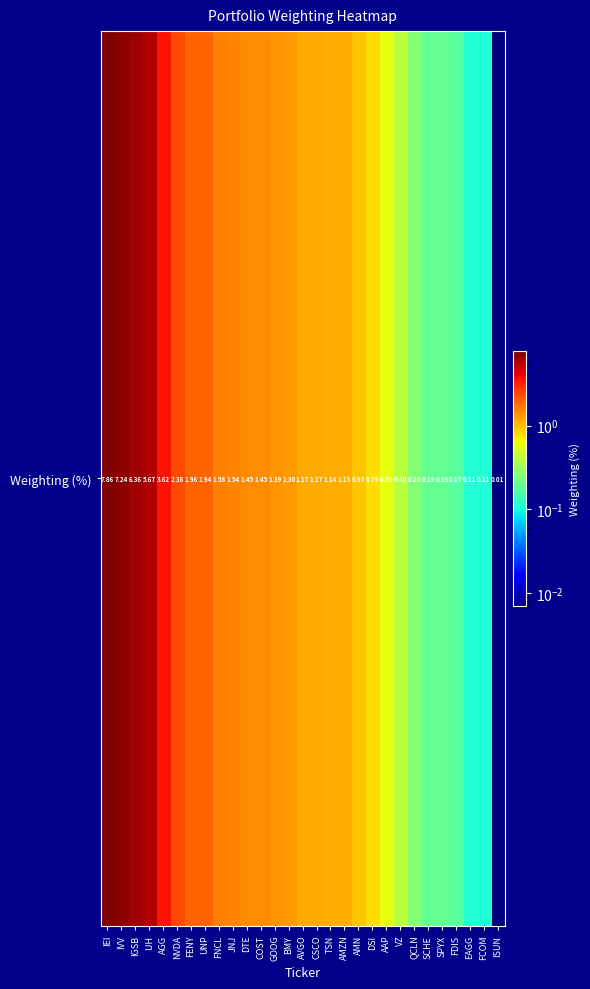

Reading left to right, list all the values displayed in this chart.

7.9	7.2	6.4	5.7	3.6	2.4	2.0	1.9	1.6	1.5	1.5	1.4	1.4	1.3	1.2	1.2	1.1	1.1	1.0	0.8	0.6	0.4	0.3	0.2	0.2	0.2	0.1	0.1	0.0